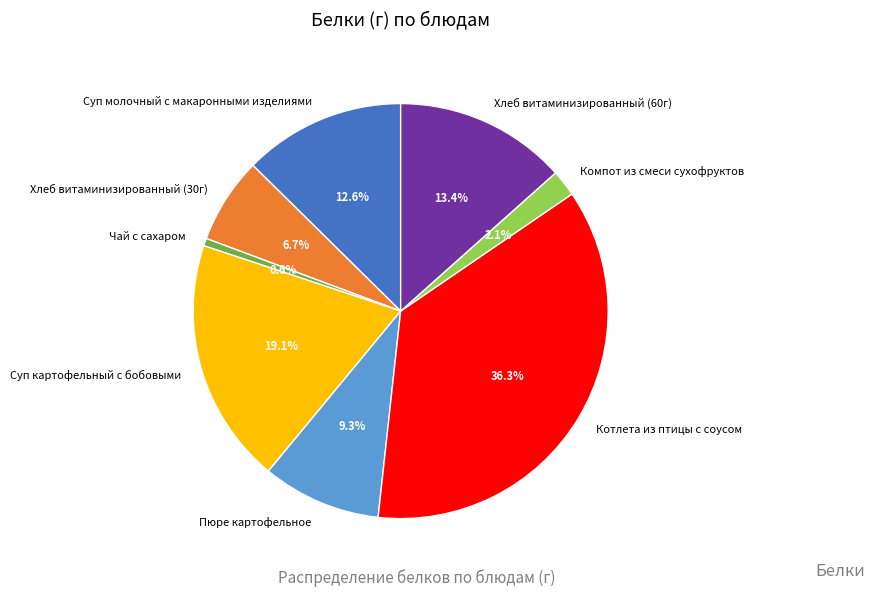

What is the ratio of the value at Хлеб витаминизированный (30г) to the value at Суп молочный с макаронными изделиями?

0.5